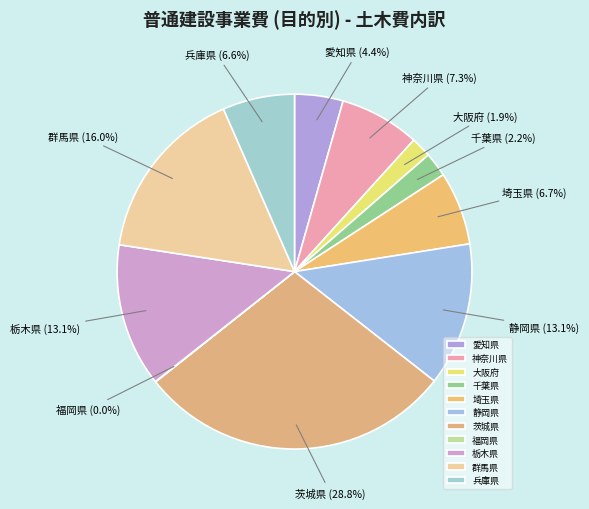

Which category has the biggest portion of the pie?

茨城県